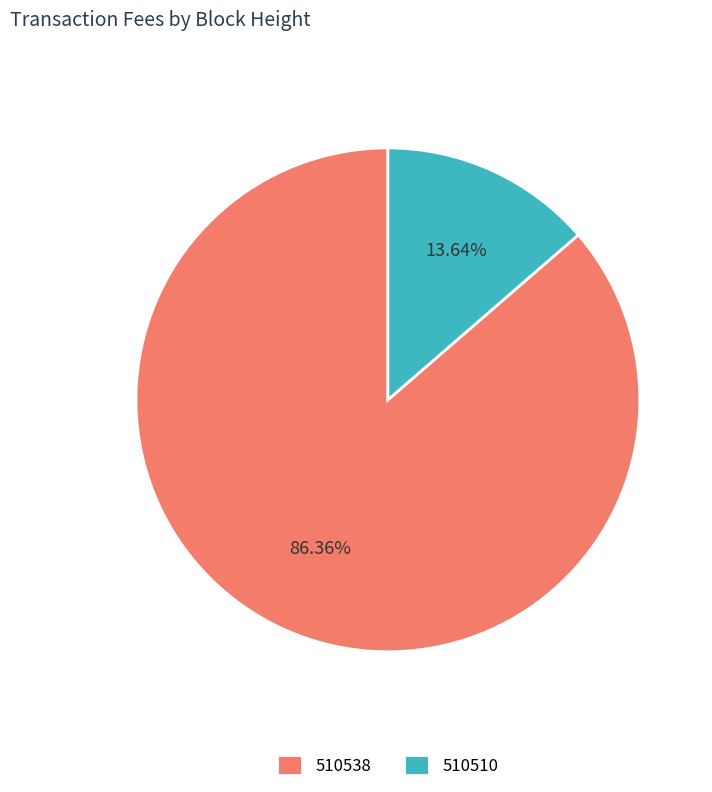

To the nearest percent, what is the combined percentage of 510538 and 510510?

100%